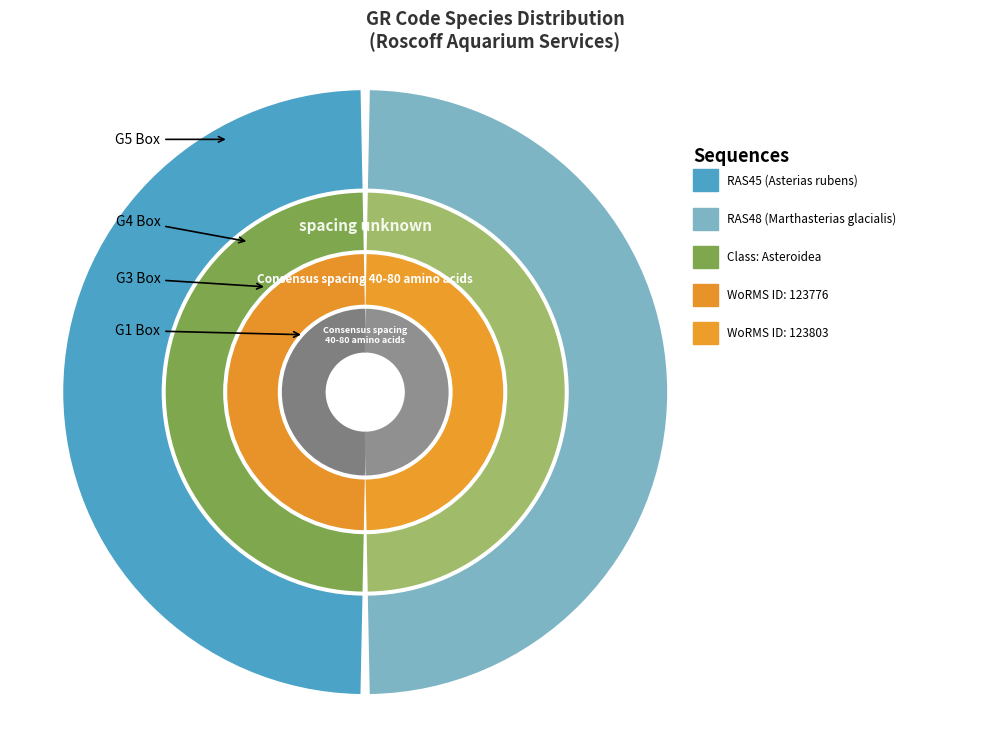

What is the change in value from RAS45 to RAS48?

+27